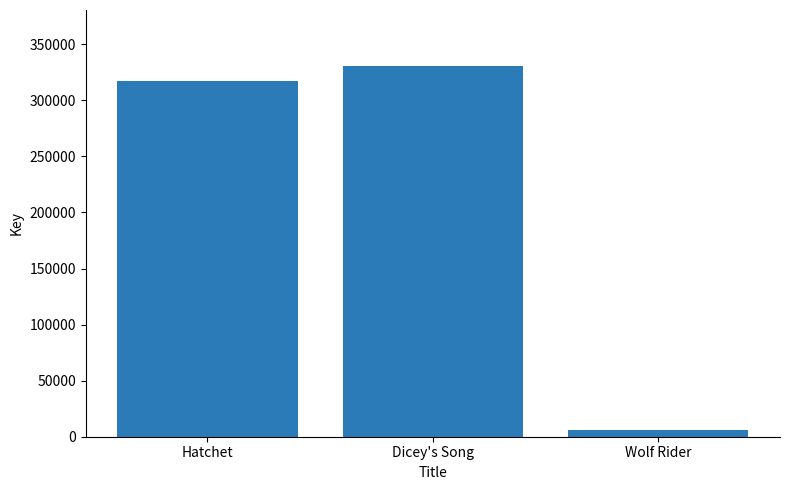

What is the change in value from Dicey's Song to Wolf Rider?

-324789